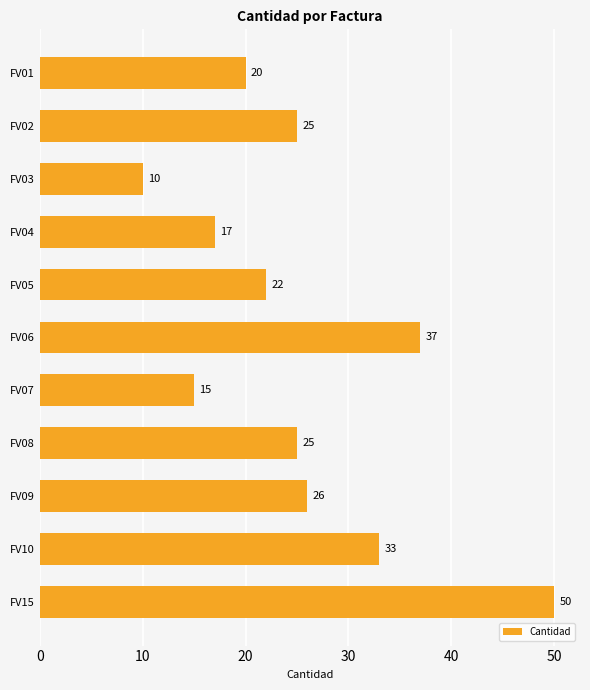

Reading top to bottom, transcribe all the data shown in this chart.

FV01=20	FV02=25	FV03=10	FV04=17	FV05=22	FV06=37	FV07=15	FV08=25	FV09=26	FV10=33	FV15=50